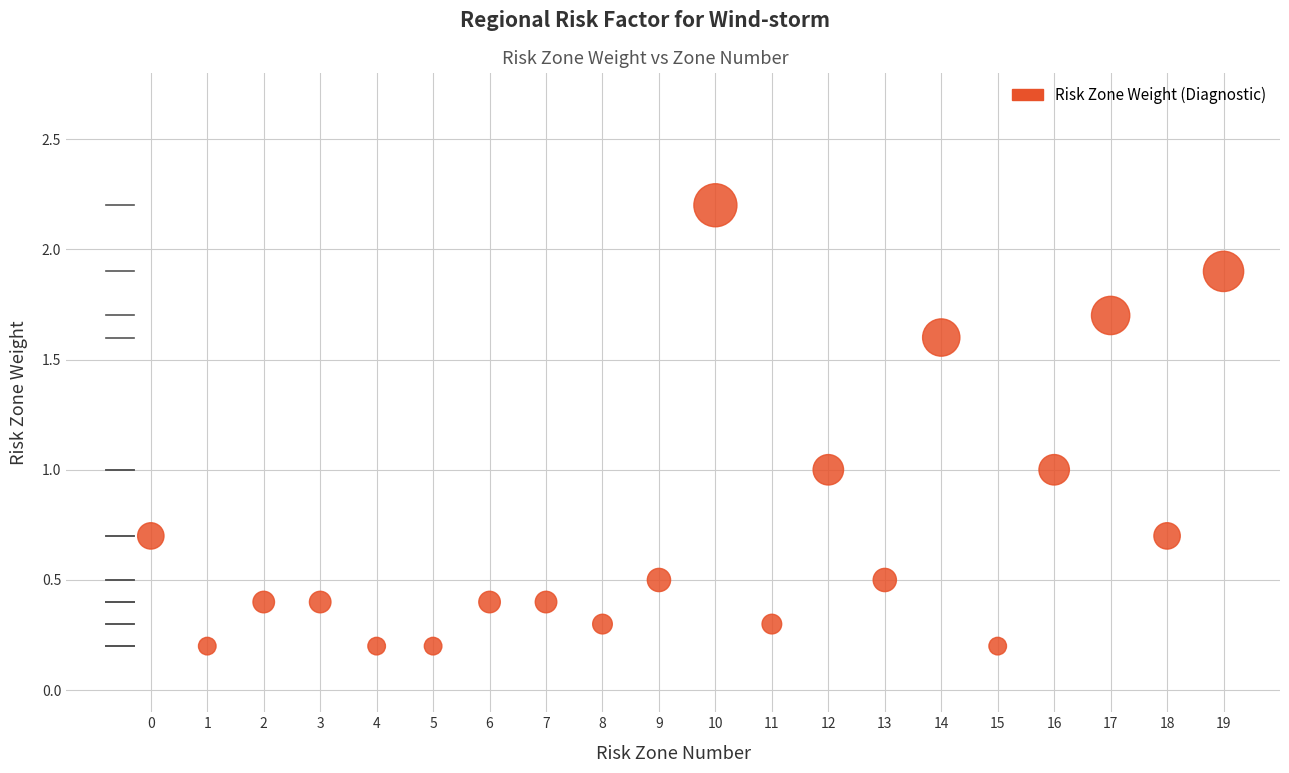

What is the range of Y values (max minus min)?

2.0